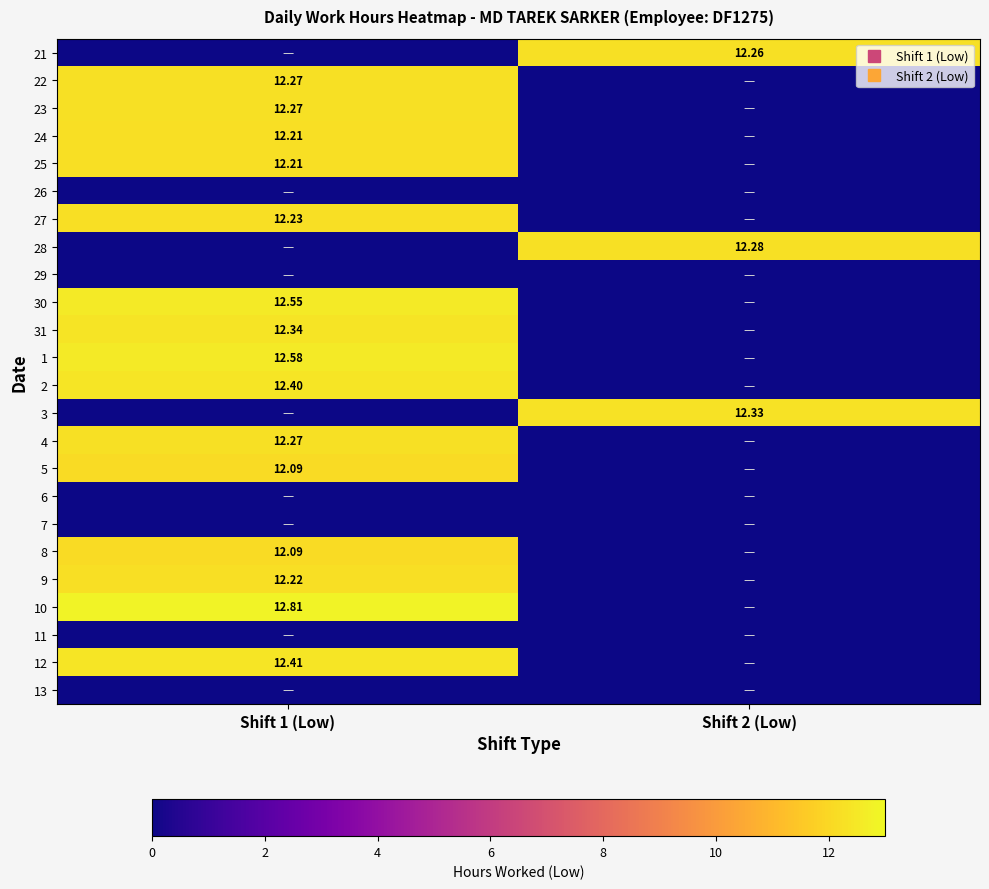

Count the number of categories in the chart.

2